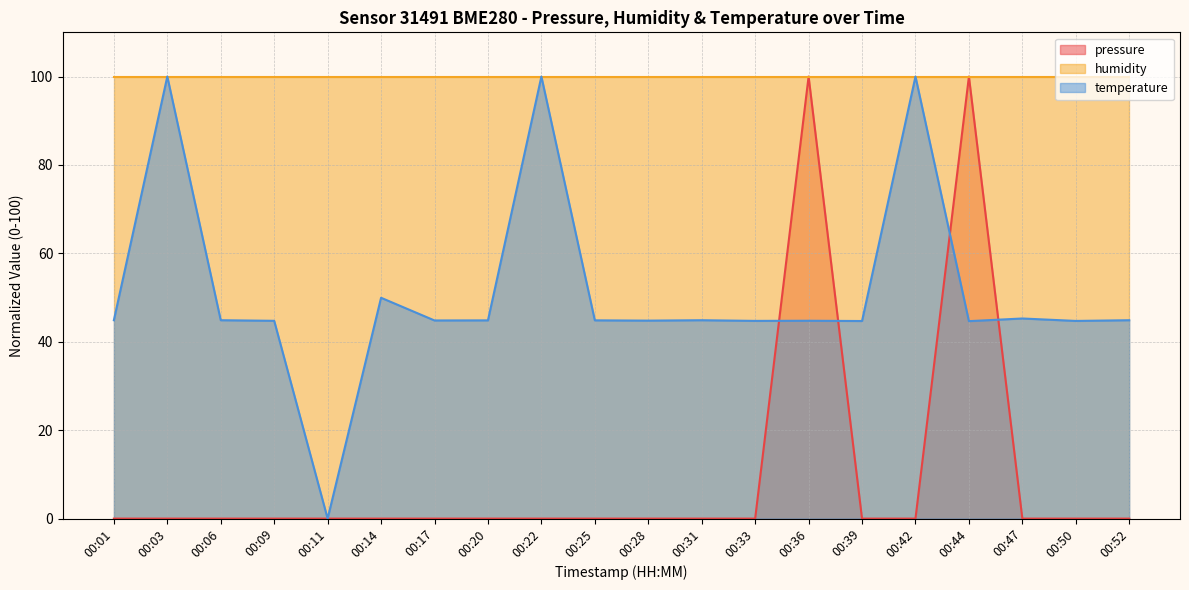

What is the value of the temperature point at the 7th from the left?

44.8